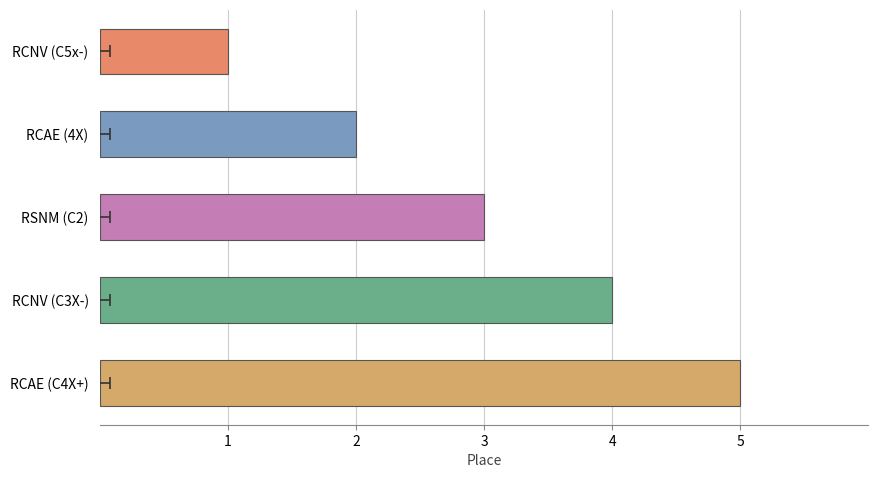

Reading left to right, transcribe all the data shown in this chart.

1	2	3	4	5